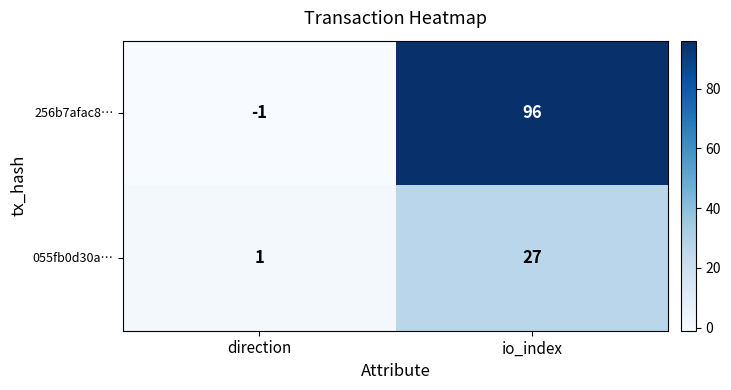

List the series in order of their overall mean, lowest first.

055fb0d30a…, 256b7afac8…